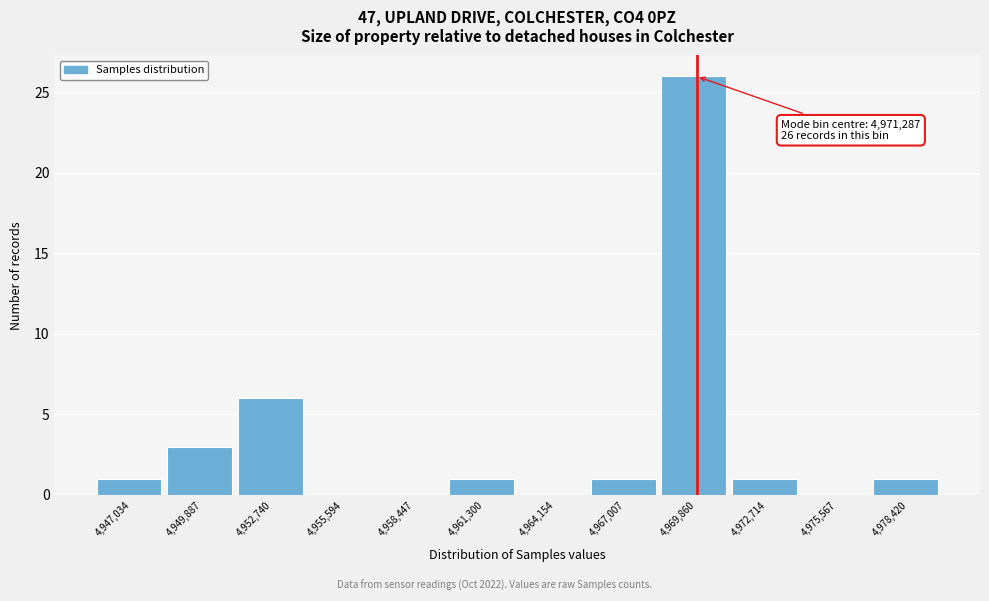

Reading right to left, transcribe all the data shown in this chart.

4,978,420=1	4,975,567=0	4,972,714=1	4,969,860=26	4,967,007=1	4,964,154=0	4,961,300=1	4,958,447=0	4,955,594=0	4,952,740=6	4,949,887=3	4,947,034=1